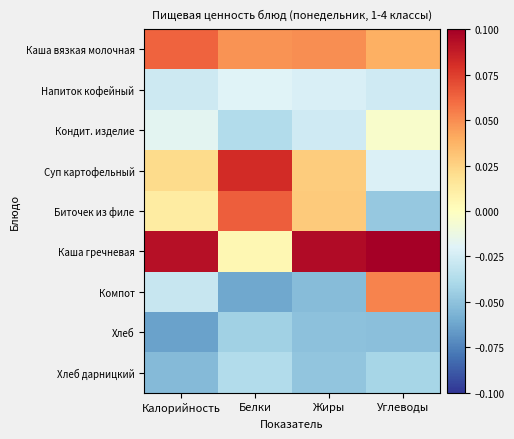

List the series in order of their peak value, lowest first.

Хлеб, Хлеб дарницкий, Напиток кофейный, Кондит. изделие, Компот, Каша вязкая молочная, Биточек из филе, Суп картофельный, Каша гречневая